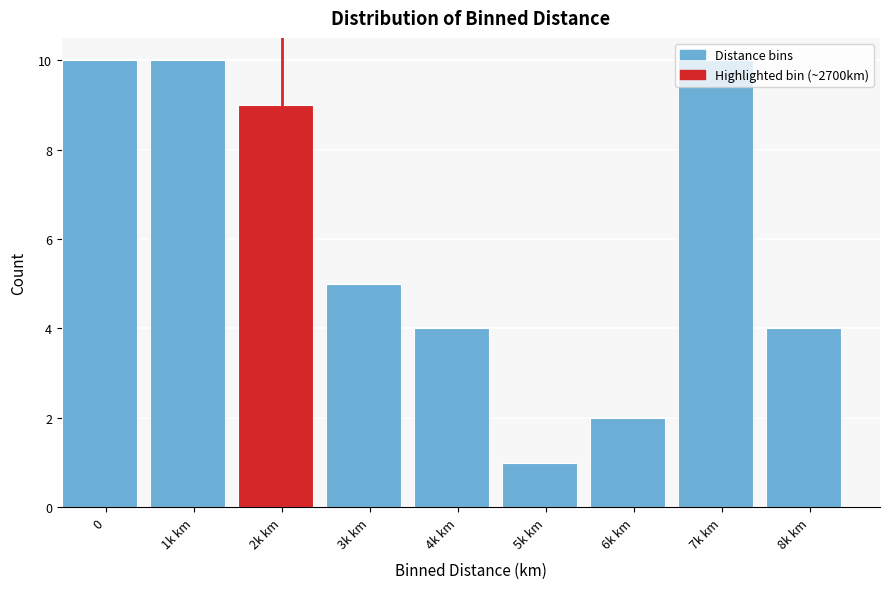

What is the change in value from 4k km to 5k km?

-3